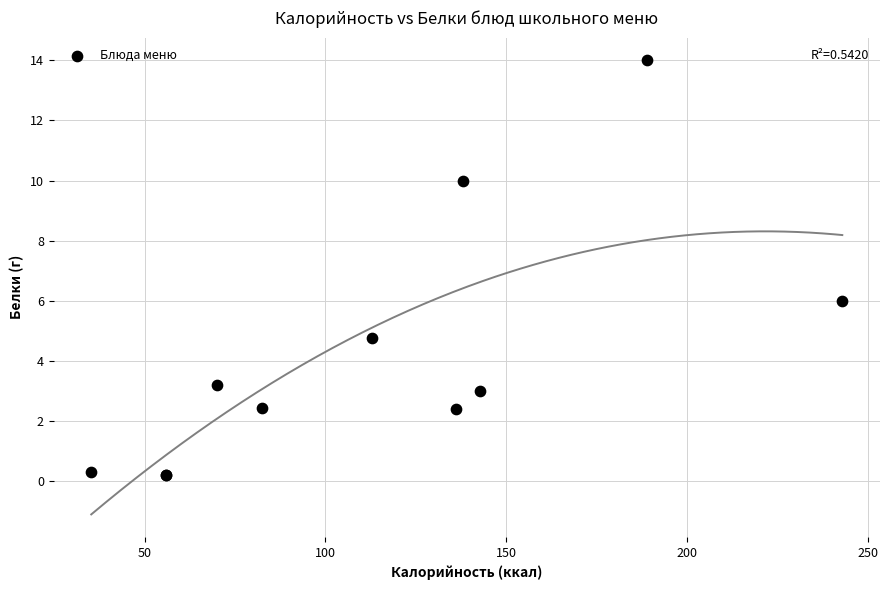

What Y value in the scatter plot is closest to 7?

6.0